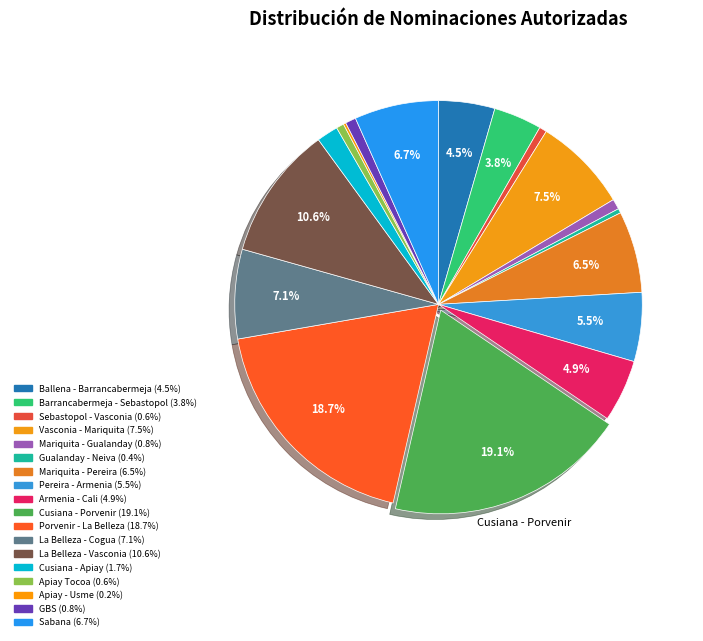

Rank the categories by value from lowest to highest.

Apiay - Usme, Gualanday - Neiva, Sebastopol - Vasconia, Apiay Tocoa, Mariquita - Gualanday, GBS, Cusiana - Apiay, Barrancabermeja - Sebastopol, Ballena - Barrancabermeja, Armenia - Cali, Pereira - Armenia, Mariquita - Pereira, Sabana, La Belleza - Cogua, Vasconia - Mariquita, La Belleza - Vasconia, Porvenir - La Belleza, Cusiana - Porvenir